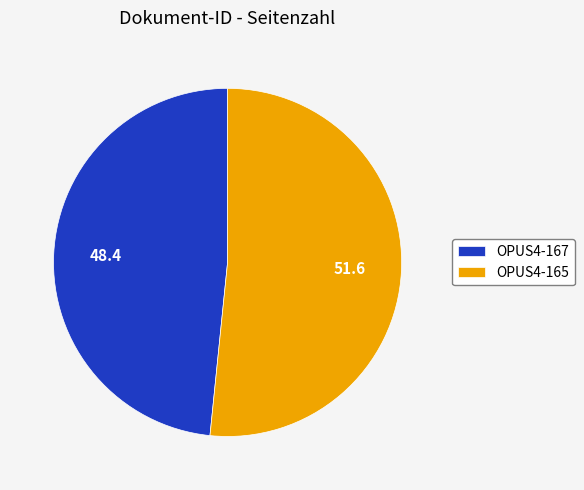

Rank the categories by value from highest to lowest.

OPUS4-165, OPUS4-167